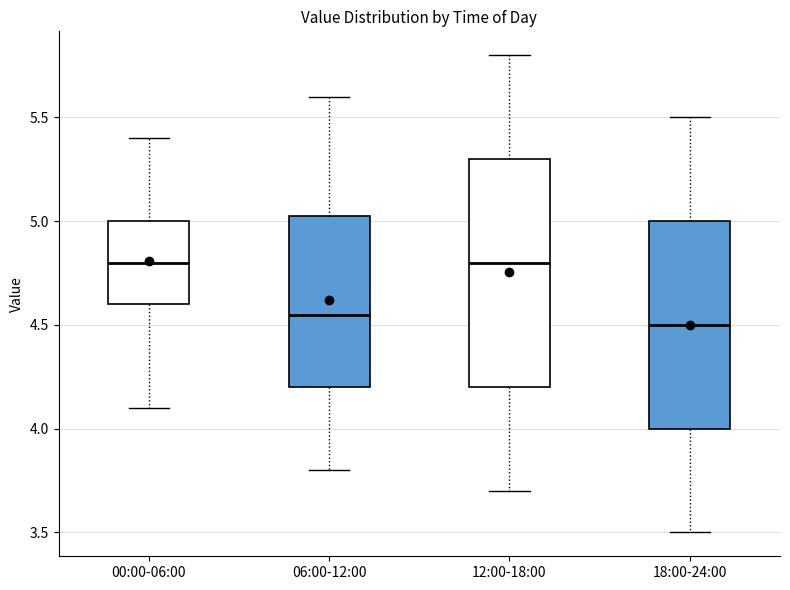

Where does the lower whisker of the box for 00:00-06:00 end on the y-axis? The values are not printed on the chart, so give them approximately, as read against the axis.

4.10